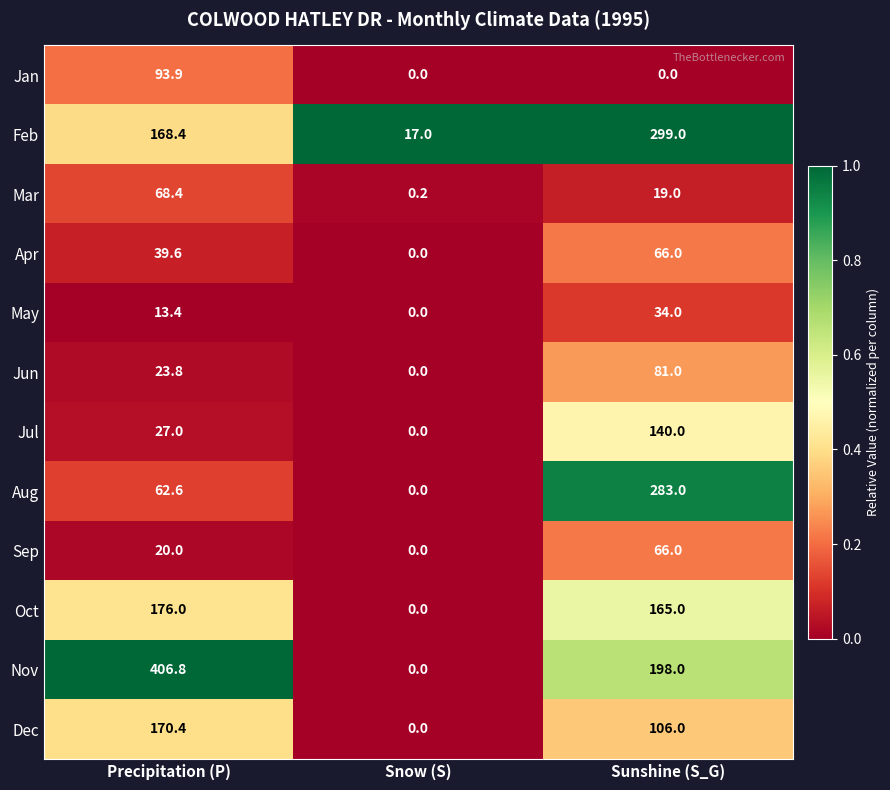

Count the number of data series in this chart.

12